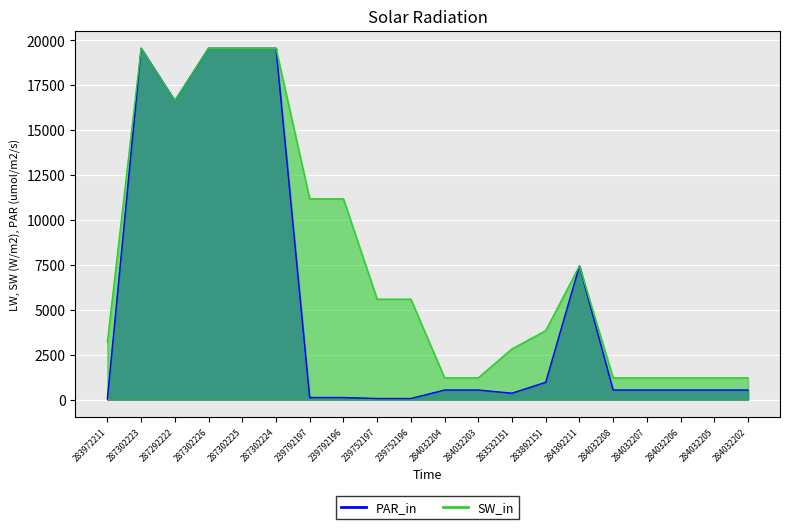

Rank the series by their maximum value, from lowest to highest.

PAR_in, SW_in